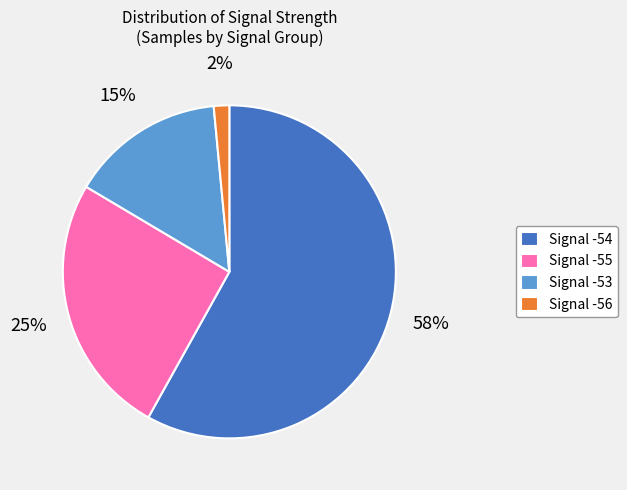

Is the sum of Signal -54 and Signal -53 greater than half?

Yes